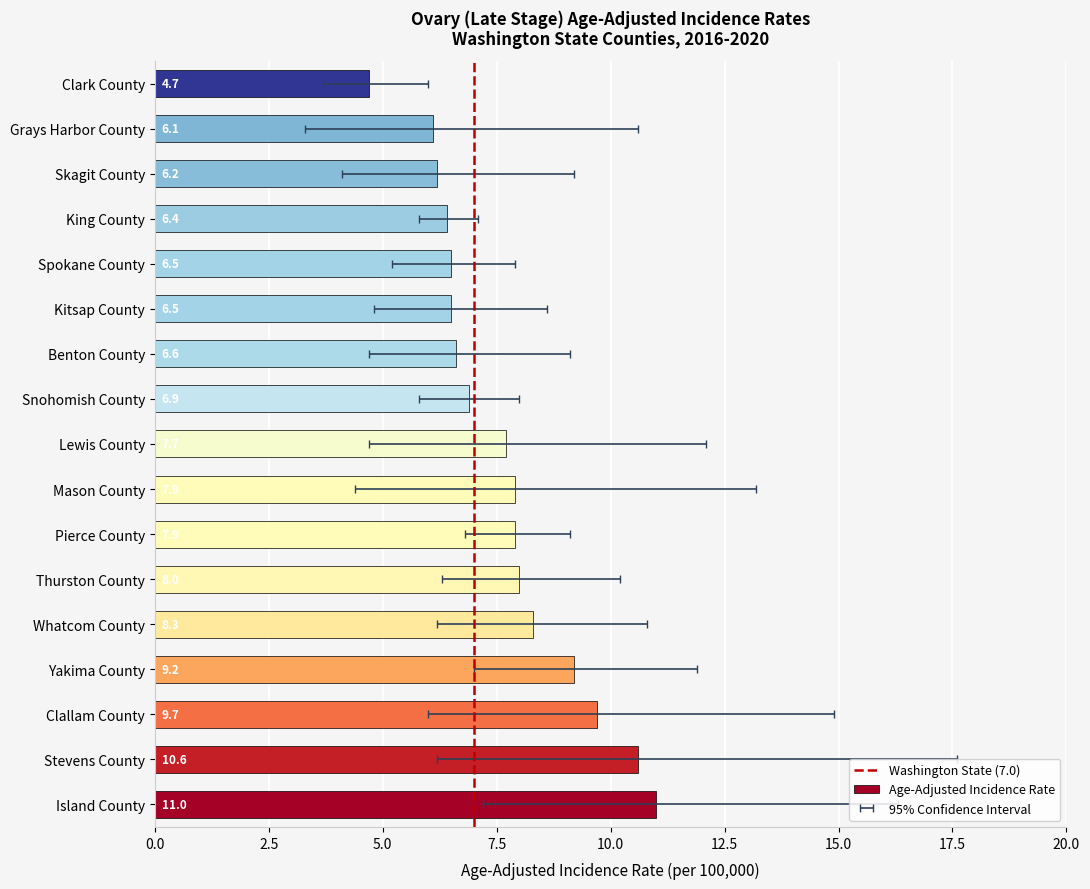

What position from the left is Thurston County?

6